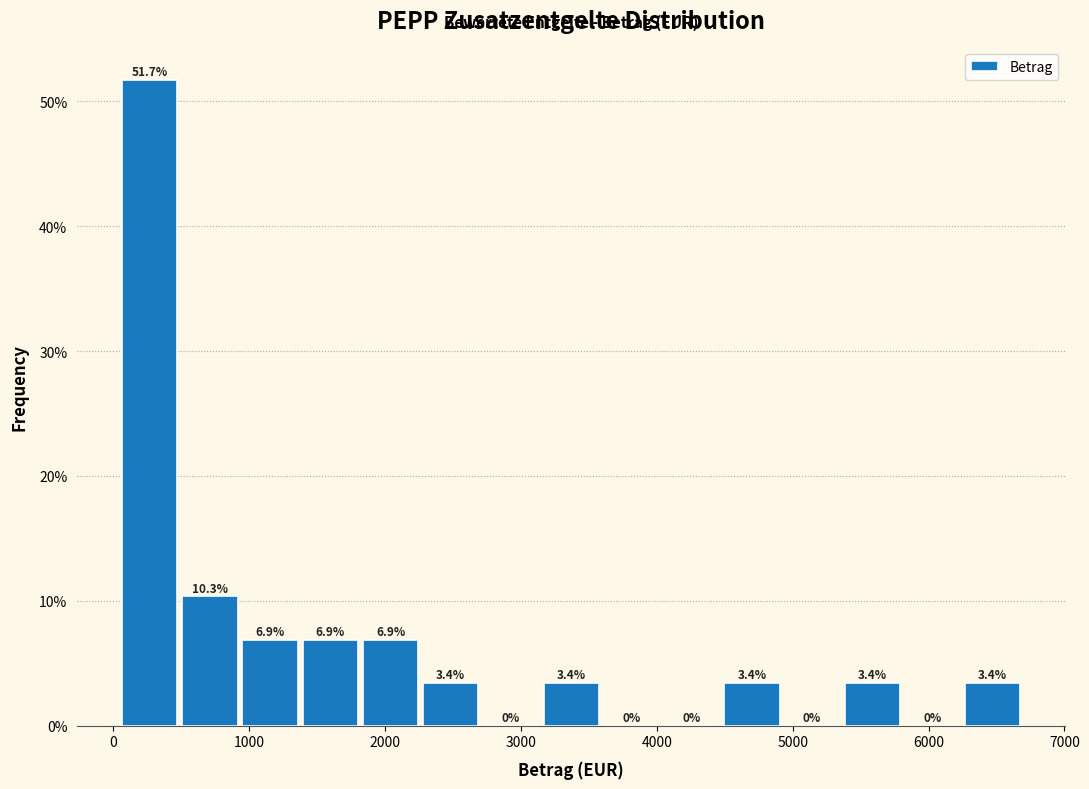

Reading left to right, list every bar in this chart as the range it spans on the x-axis followed by its height. The bar edges are not printed on the chart, so give them approximately, as read against the axis.

0 to 500: 51.7
500 to 900: 10.3
900 to 1400: 6.9
1400 to 1800: 6.9
1800 to 2300: 6.9
2300 to 2700: 3.4
2700 to 3100: 0.0
3100 to 3600: 3.4
3600 to 4000: 0.0
4000 to 4500: 0.0
4500 to 4900: 3.4
4900 to 5400: 0.0
5400 to 5800: 3.4
5800 to 6300: 0.0
6300 to 6700: 3.4